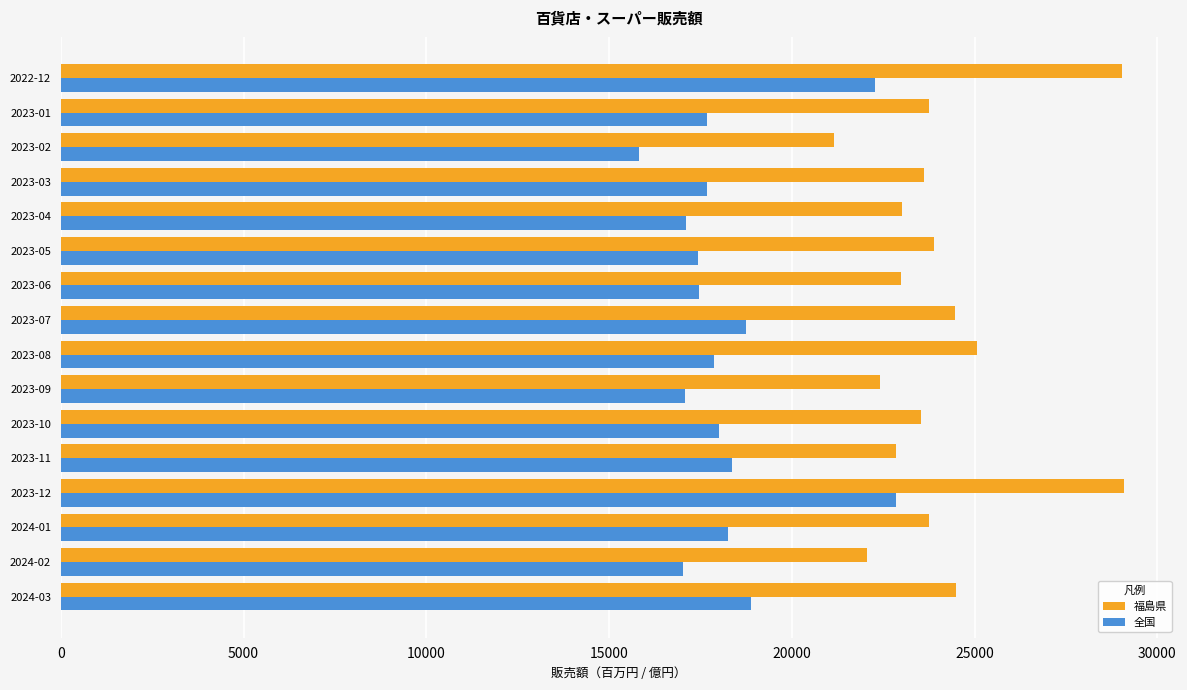

How many categories are shown in the chart?

16